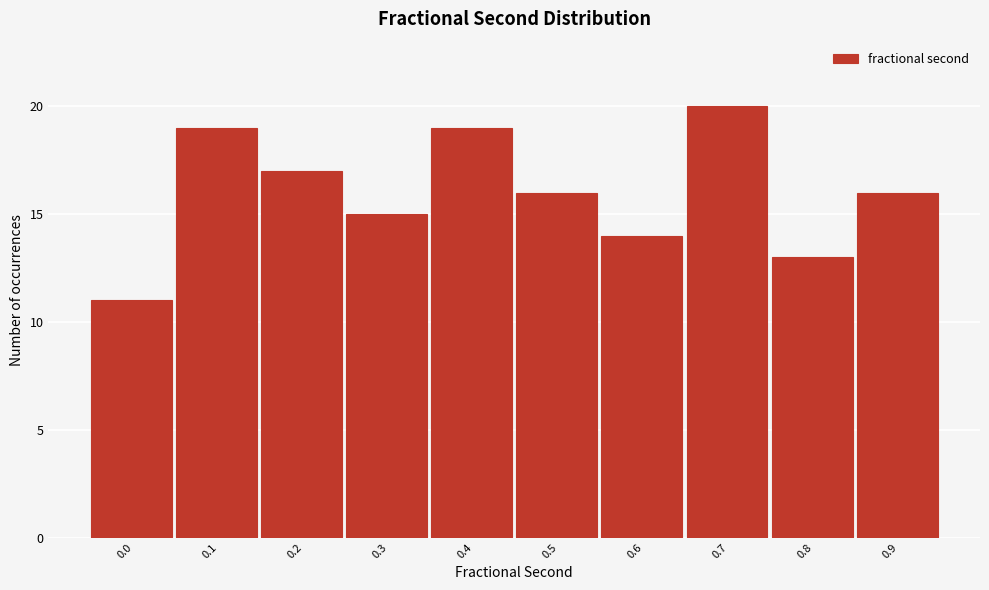

Reading left to right, extract all data points from this chart.

0.0=11	0.1=19	0.2=17	0.3=15	0.4=19	0.5=16	0.6=14	0.7=20	0.8=13	0.9=16